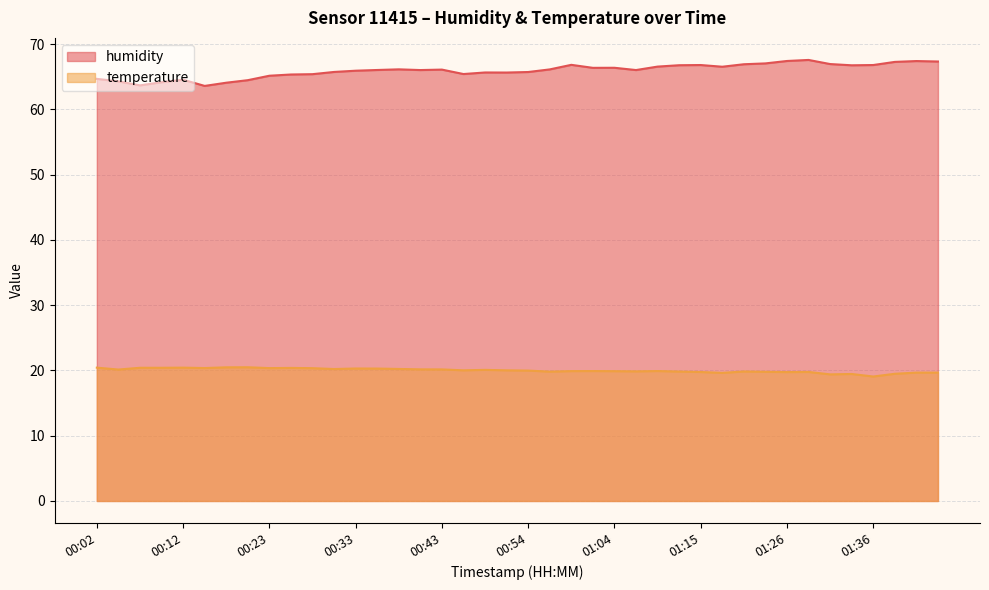

Reading right to left, what are all the values shown in this chart?

humidity: 01:43=67.3	01:41=67.4	01:38=67.3	01:36=66.8	01:33=66.8	01:31=67.0	01:28=67.6	01:26=67.4	01:23=67.0	01:20=66.9	01:17=66.5	01:15=66.8	01:12=66.8	01:09=66.6	01:07=66.0	01:04=66.4	01:02=66.4	00:59=66.8	00:57=66.1	00:54=65.7	00:51=65.7	00:48=65.7	00:46=65.4	00:43=66.1	00:40=66.0	00:38=66.1	00:35=66.0	00:33=65.9	00:30=65.7	00:28=65.4	00:25=65.3	00:23=65.2	00:20=64.5	00:18=64.1	00:15=63.6	00:12=64.5	00:10=64.2	00:07=63.7	00:04=64.3	00:02=64.7
temperature: 01:43=19.7	01:41=19.7	01:38=19.5	01:36=19.1	01:33=19.5	01:31=19.4	01:28=19.8	01:26=19.8	01:23=19.8	01:20=19.8	01:17=19.6	01:15=19.8	01:12=19.8	01:09=19.9	01:07=19.9	01:04=19.9	01:02=19.9	00:59=19.9	00:57=19.8	00:54=20.0	00:51=20.0	00:48=20.1	00:46=20.0	00:43=20.2	00:40=20.2	00:38=20.2	00:35=20.3	00:33=20.3	00:30=20.2	00:28=20.4	00:25=20.4	00:23=20.4	00:20=20.5	00:18=20.5	00:15=20.4	00:12=20.4	00:10=20.4	00:07=20.4	00:04=20.1	00:02=20.4